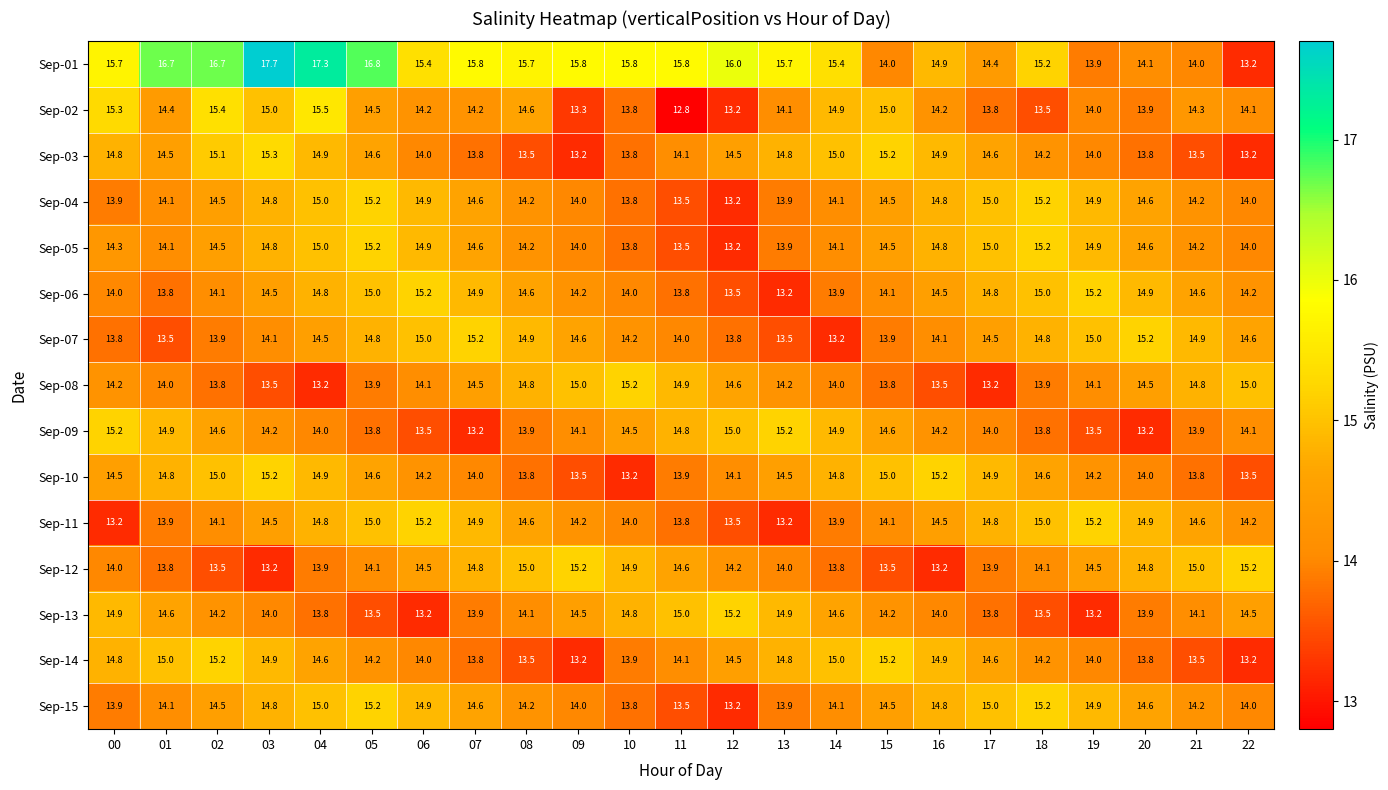

At which label does Sep-02 reach its peak?

04